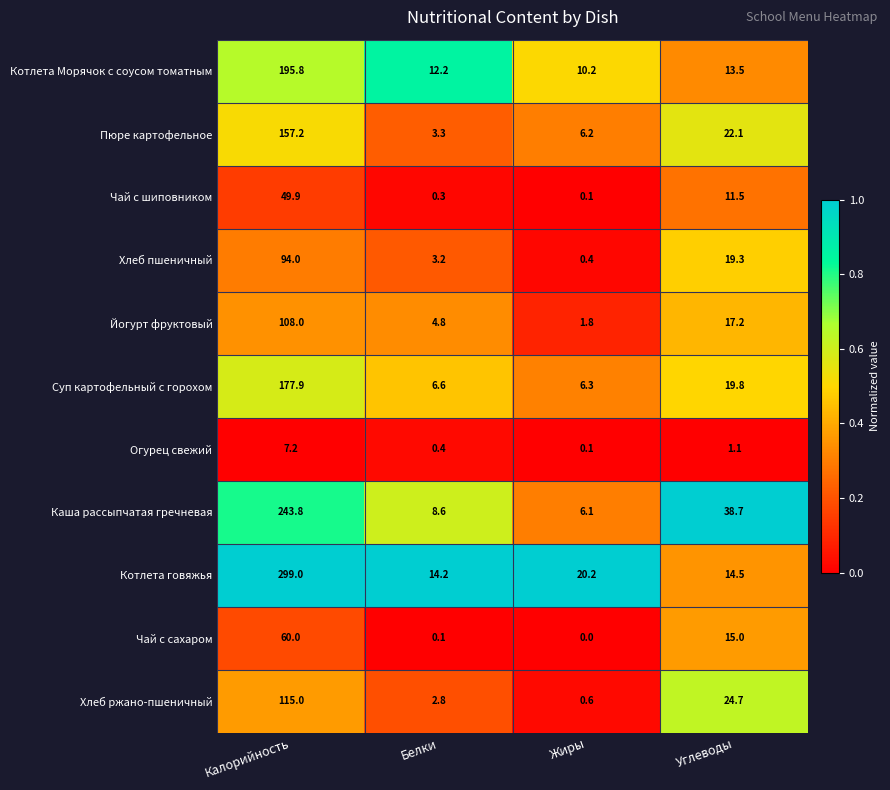

What is the difference between the maximum and minimum values in the Хлеб пшеничный series?

93.6